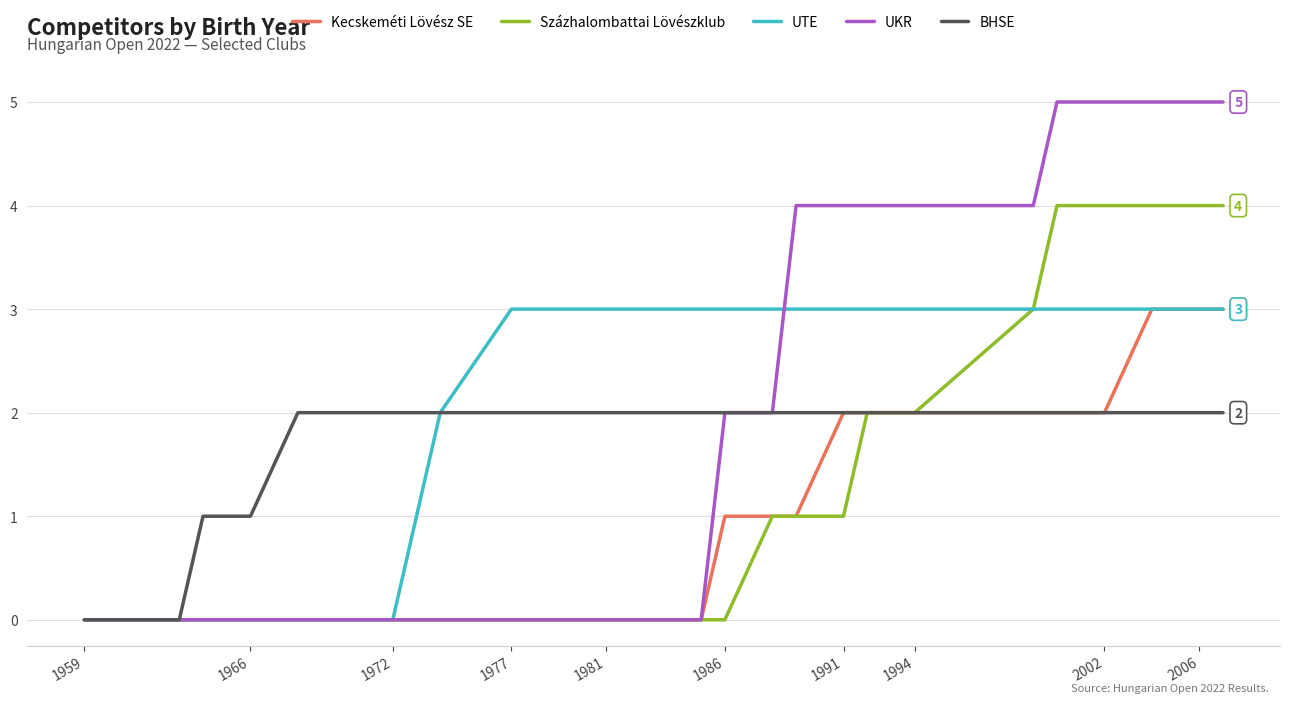

Reading right to left, what are all the values shown in this chart?

Kecskeméti Lövész SE: 3	3	3	3	2	2	2	2	2	2	2	1	1	1	0	0	0	0	0	0	0	0	0	0	0	0	0	0	0
Százhalombattai Lövészklub: 4	4	4	4	4	4	3	2	2	2	1	1	1	0	0	0	0	0	0	0	0	0	0	0	0	0	0	0	0
UTE: 3	3	3	3	3	3	3	3	3	3	3	3	3	3	3	3	3	3	3	3	2	1	0	0	0	0	0	0	0
UKR: 5	5	5	5	5	5	4	4	4	4	4	4	2	2	0	0	0	0	0	0	0	0	0	0	0	0	0	0	0
BHSE: 2	2	2	2	2	2	2	2	2	2	2	2	2	2	2	2	2	2	2	2	2	2	2	2	2	1	1	0	0